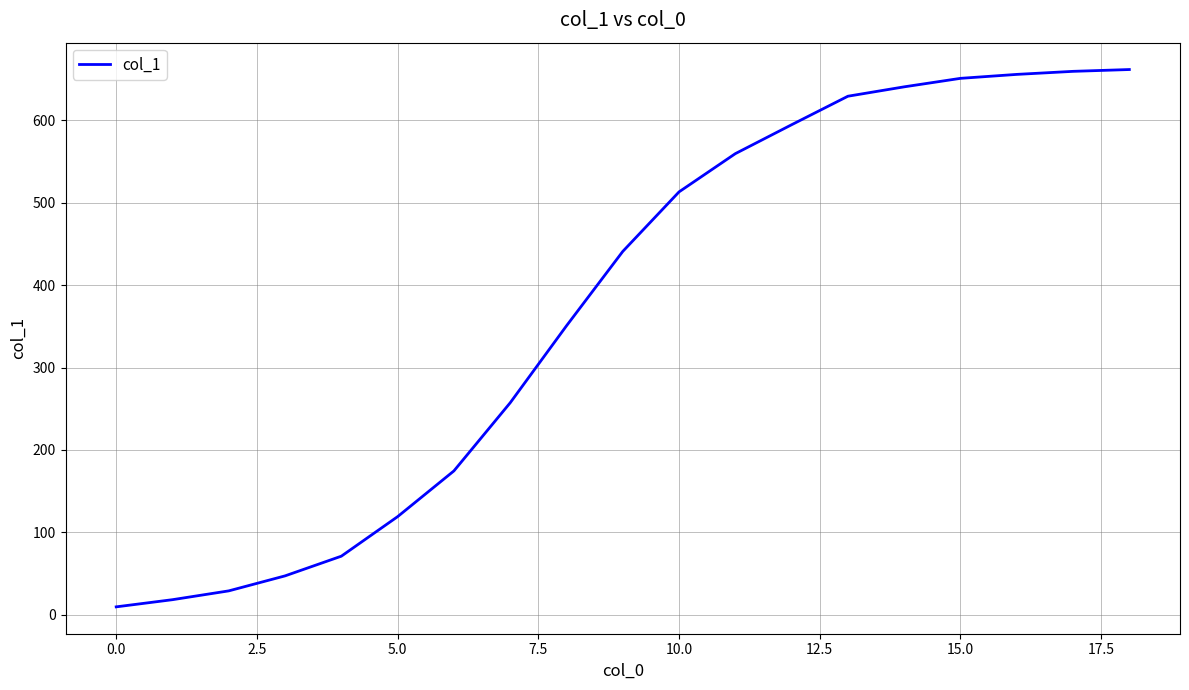

What is the greatest value displayed?

661.8